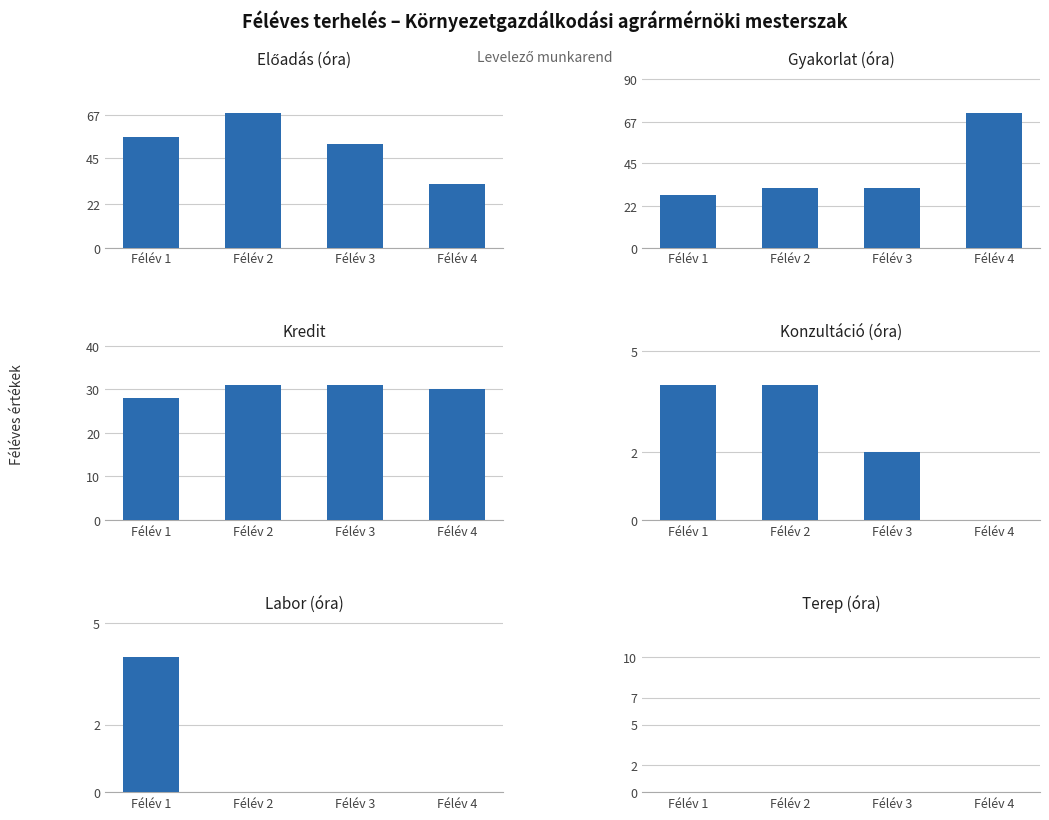

How many bars are there in each group?

6